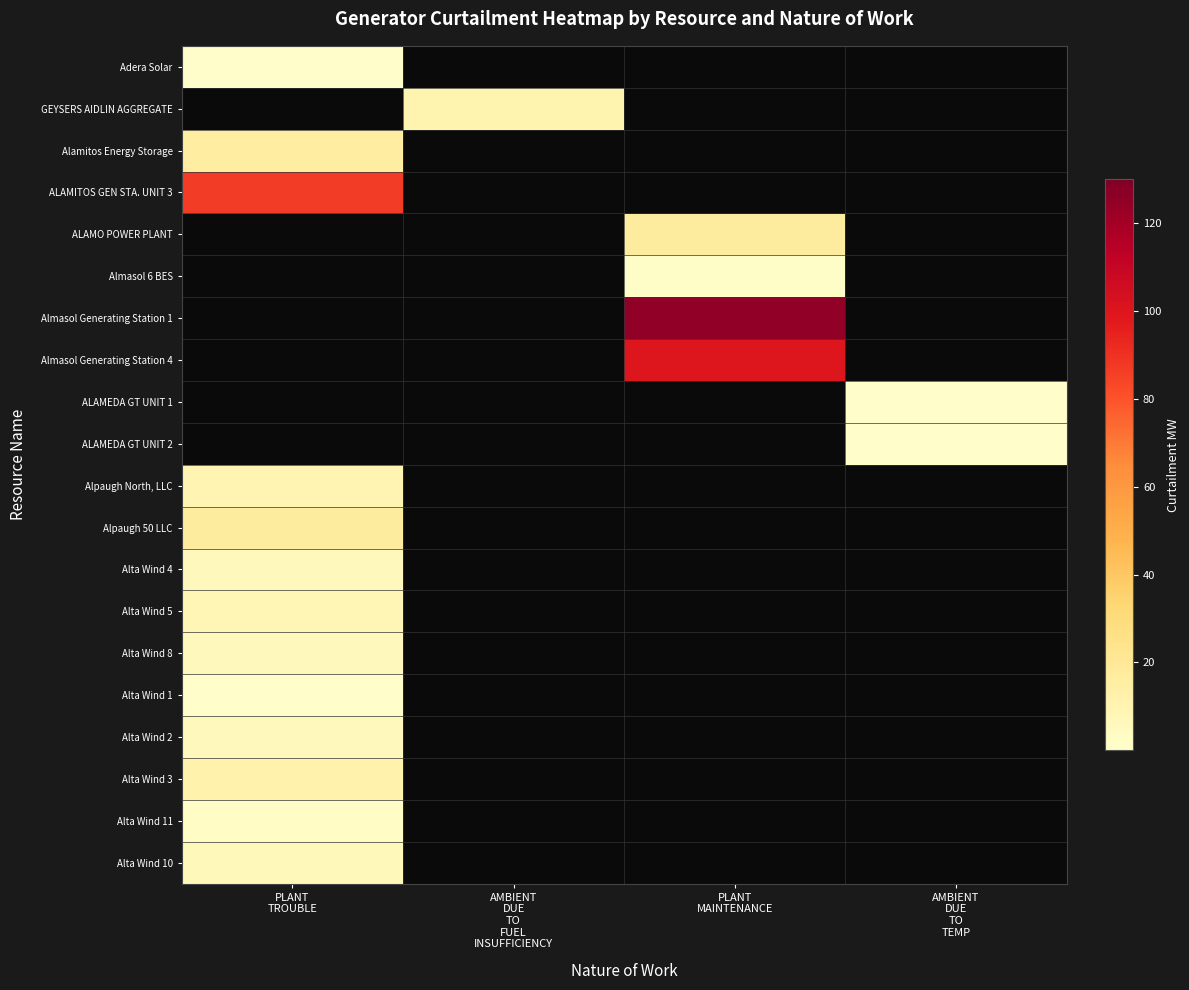

Rank the series by their maximum value, from lowest to highest.

ALAMEDA GT UNIT 1, ALAMEDA GT UNIT 2, Adera Solar, Alta Wind 1, Almasol 6 BES, Alta Wind 11, Alta Wind 4, Alta Wind 8, Alta Wind 2, Alta Wind 10, Alta Wind 5, Alpaugh North, LLC, GEYSERS AIDLIN AGGREGATE, Alta Wind 3, Alamitos Energy Storage, ALAMO POWER PLANT, Alpaugh 50 LLC, ALAMITOS GEN STA. UNIT 3, Almasol Generating Station 4, Almasol Generating Station 1